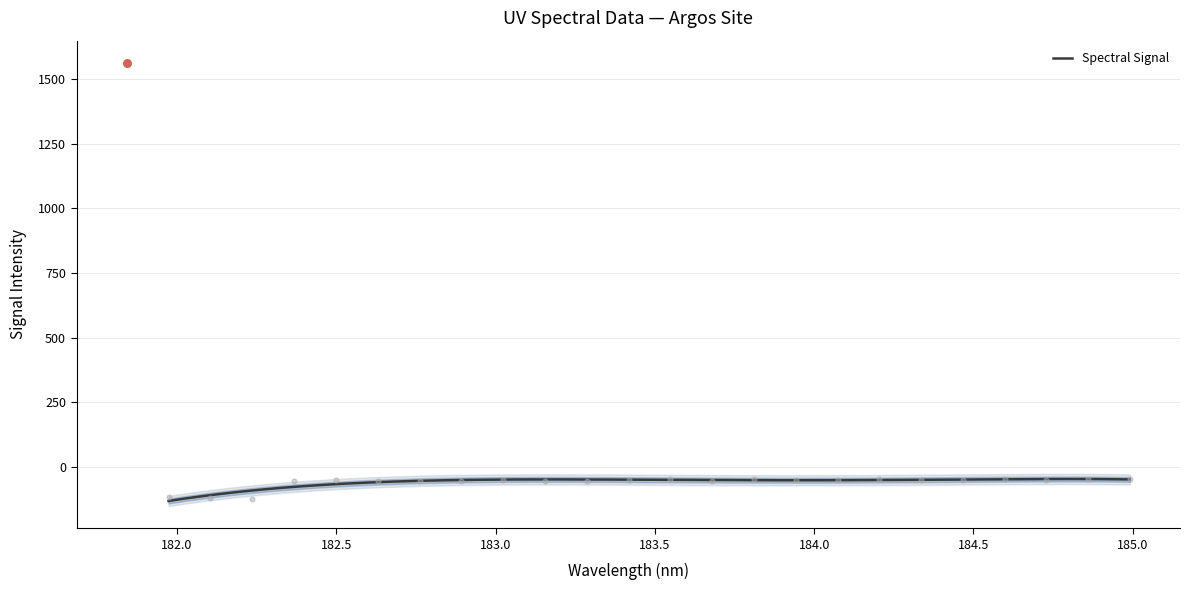

Which has a higher value, 183.6800245112 or 182.1045947288?

183.6800245112